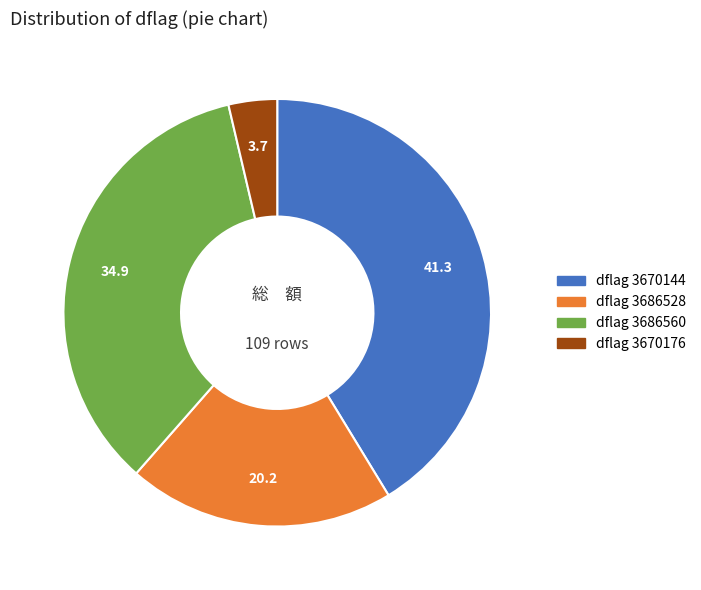

Is there any slice that represents more than half of the pie?

No